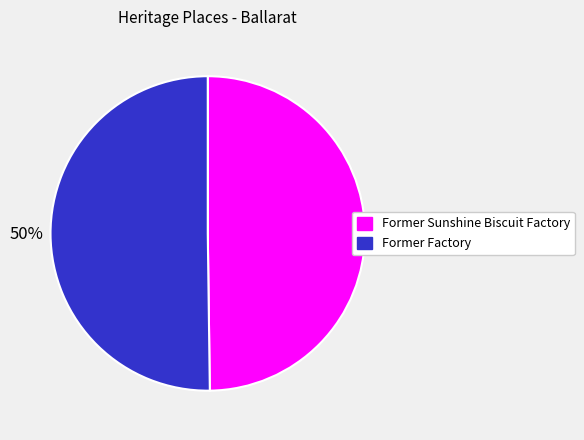

What percentage is the Former Sunshine Biscuit Factory slice, to the nearest percent?

50%